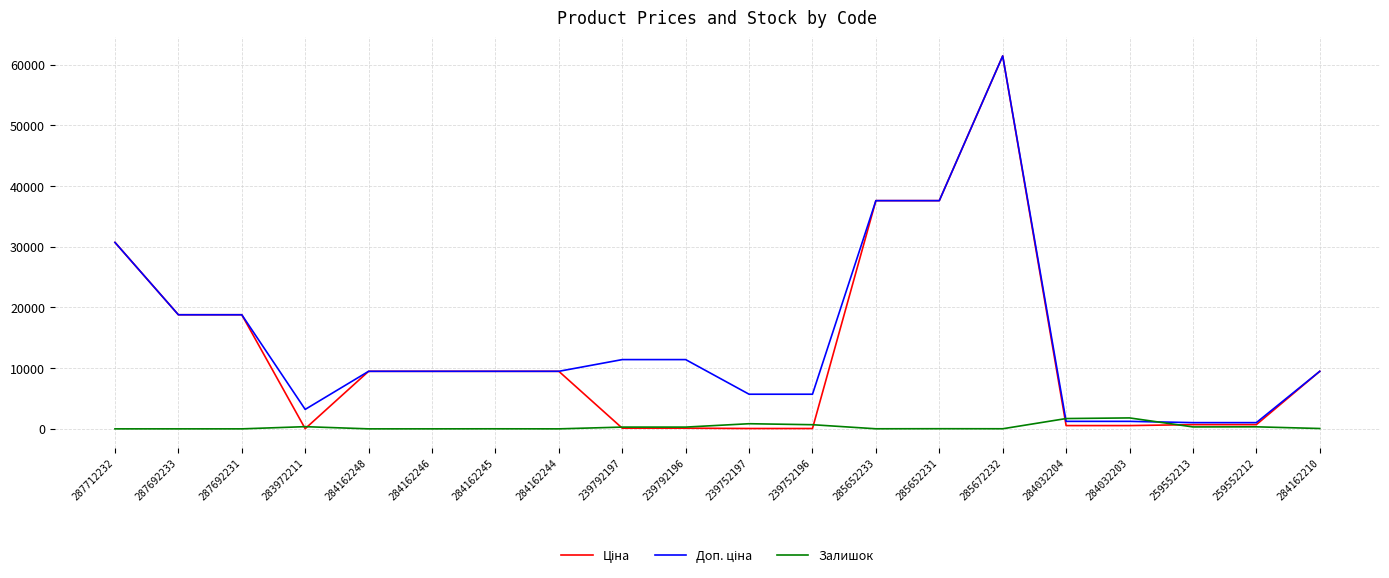

Is this an area chart (filled region under the line)?

No